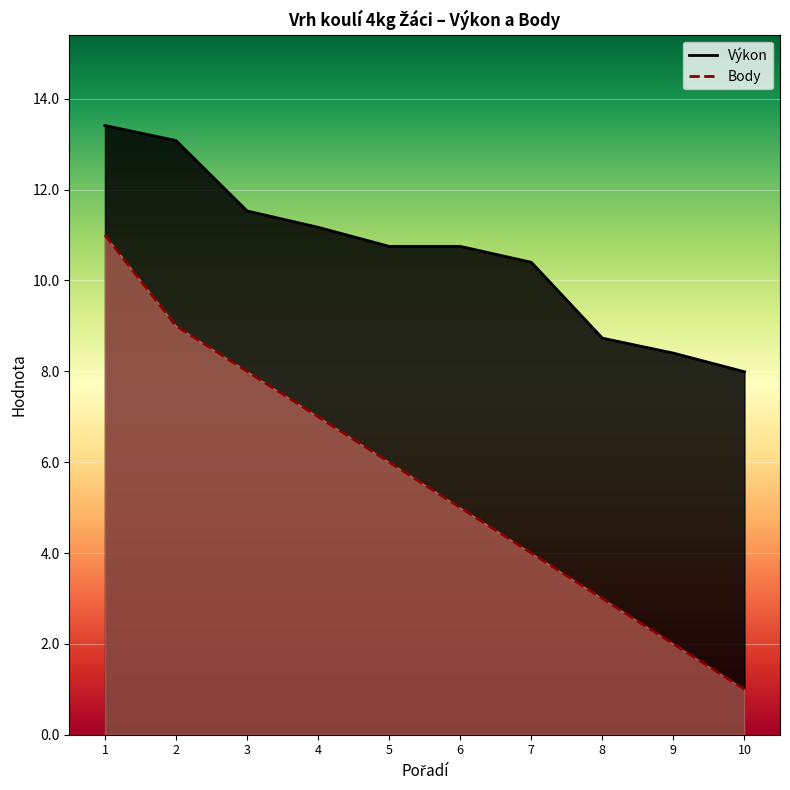

Reading left to right, list all the values displayed in this chart.

Výkon: 13.4	13.1	11.5	11.2	10.8	10.8	10.4	8.7	8.4	8.0
Body: 11.0	9.0	8.0	7.0	6.0	5.0	4.0	3.0	2.0	1.0